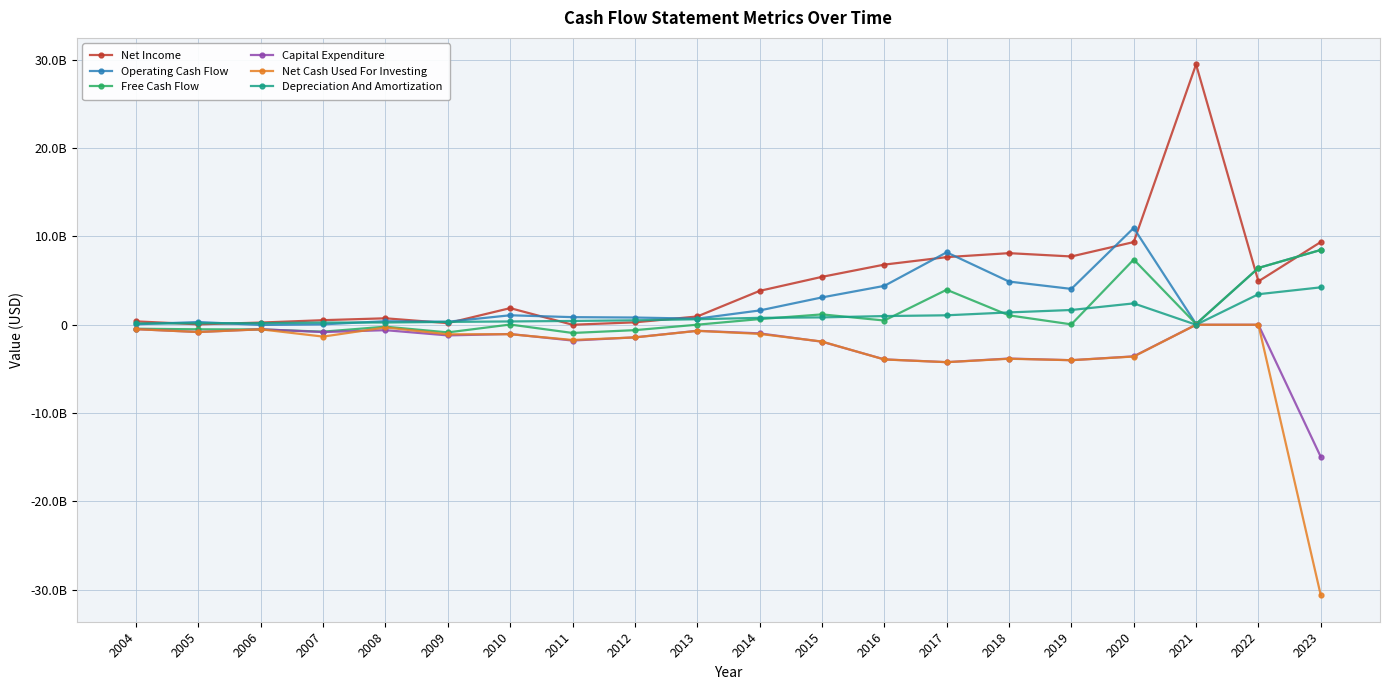

What is the difference between the maximum and minimum values in the Free Cash Flow series?

9396775000